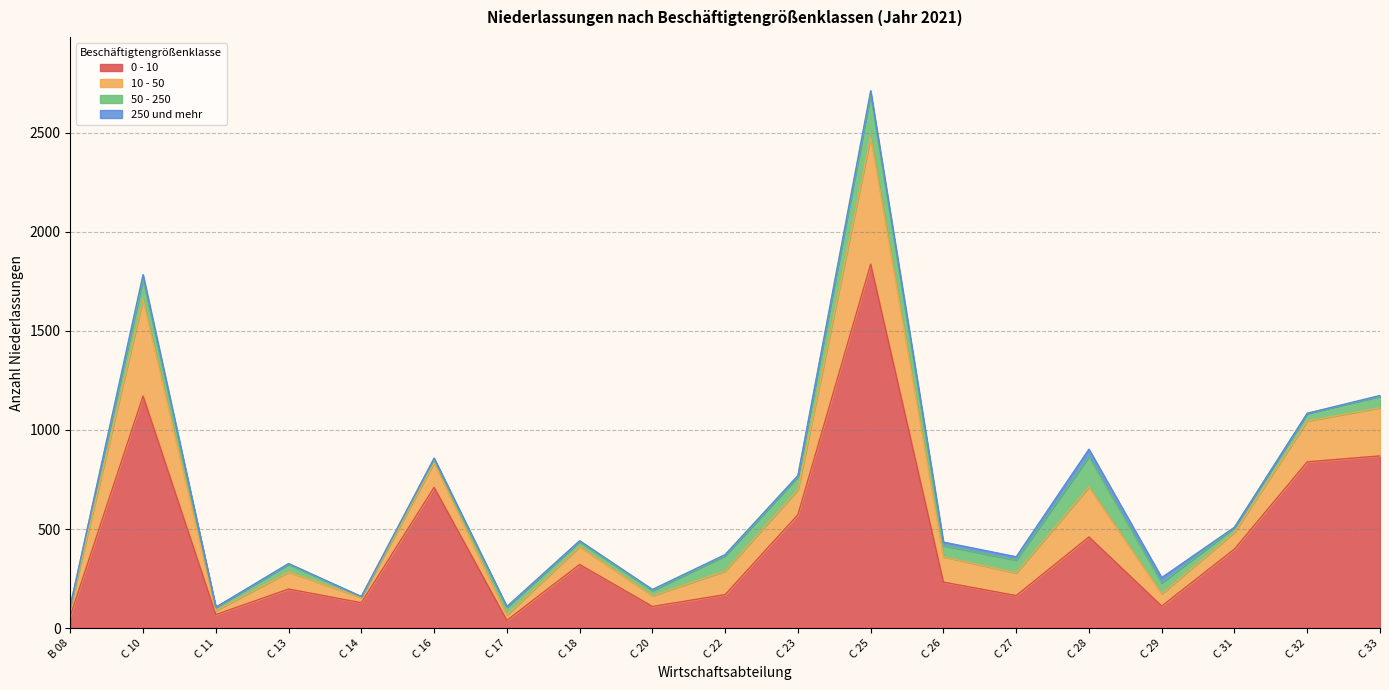

What is the label of the 18th point from the right?

C 10